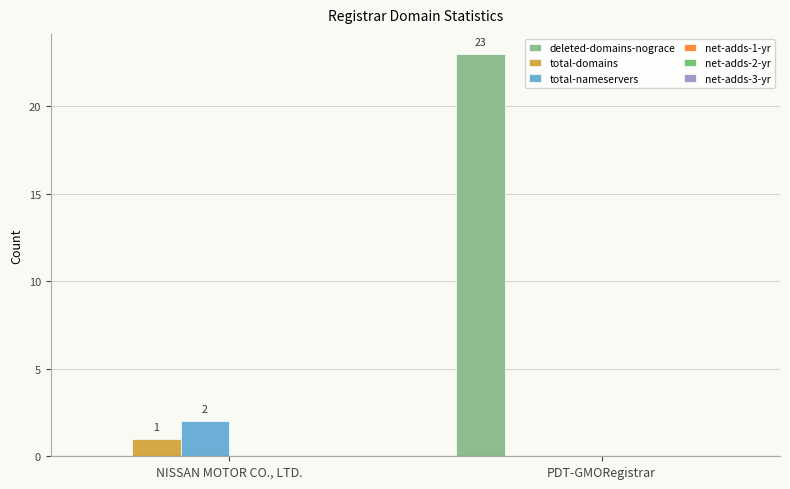

The value of total-nameservers at PDT-GMORegistrar is -1. True or false?

False